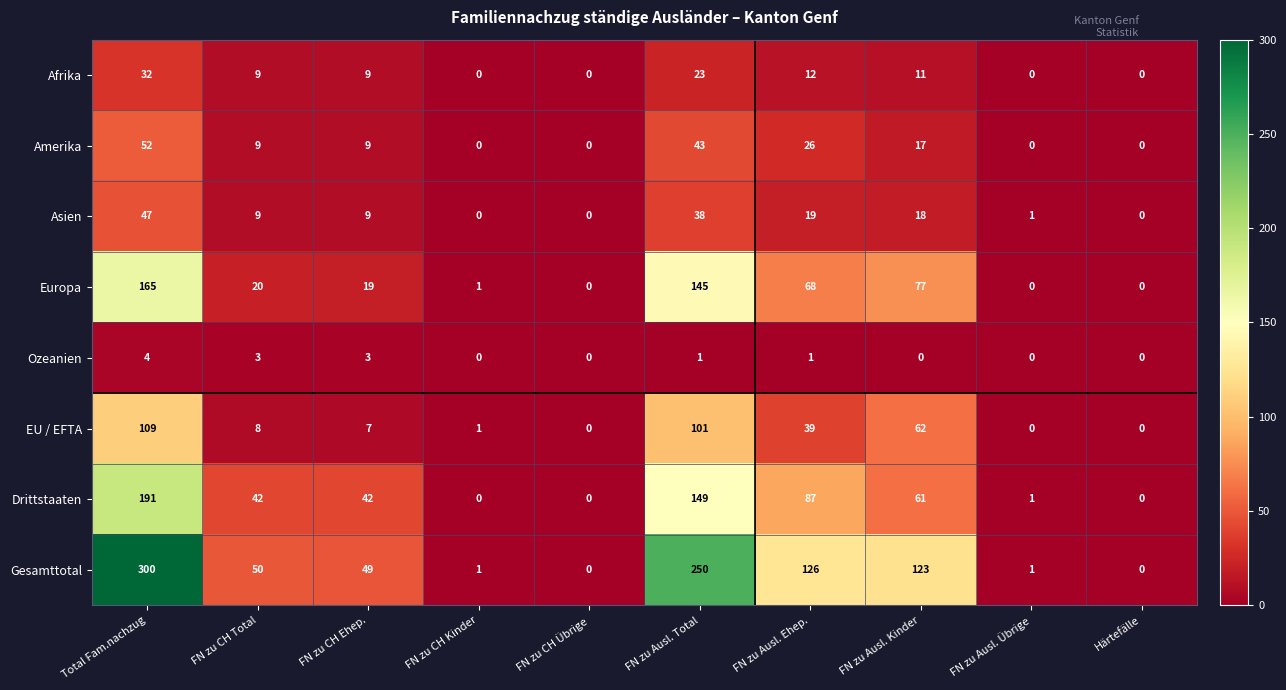

How many values in EU / EFTA are above zero?

7